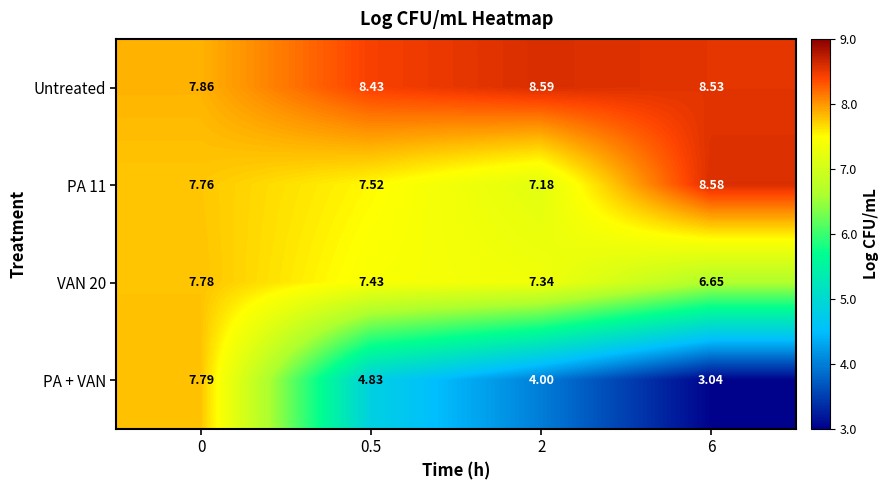

Which series has the largest total across all categories?

Untreated